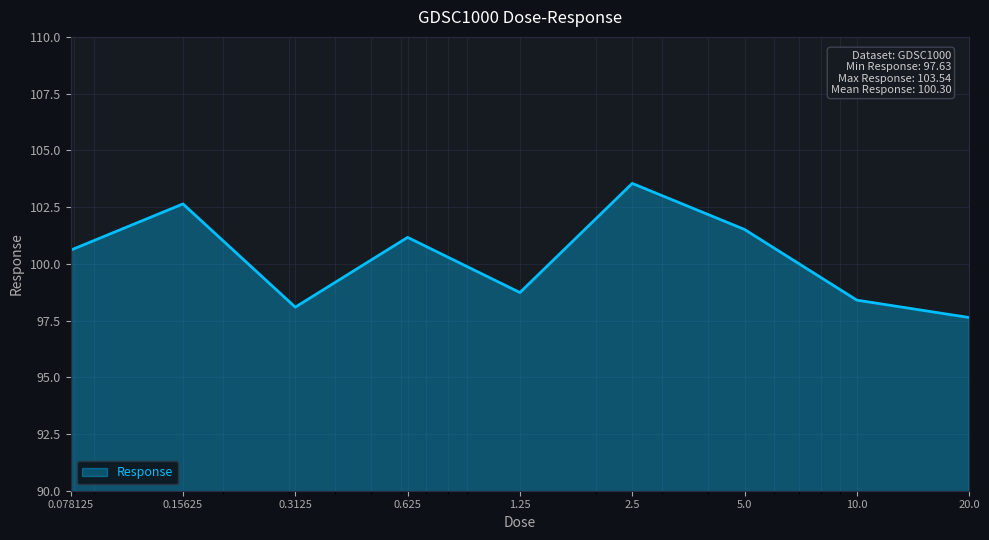

What is the smallest value displayed?

97.6